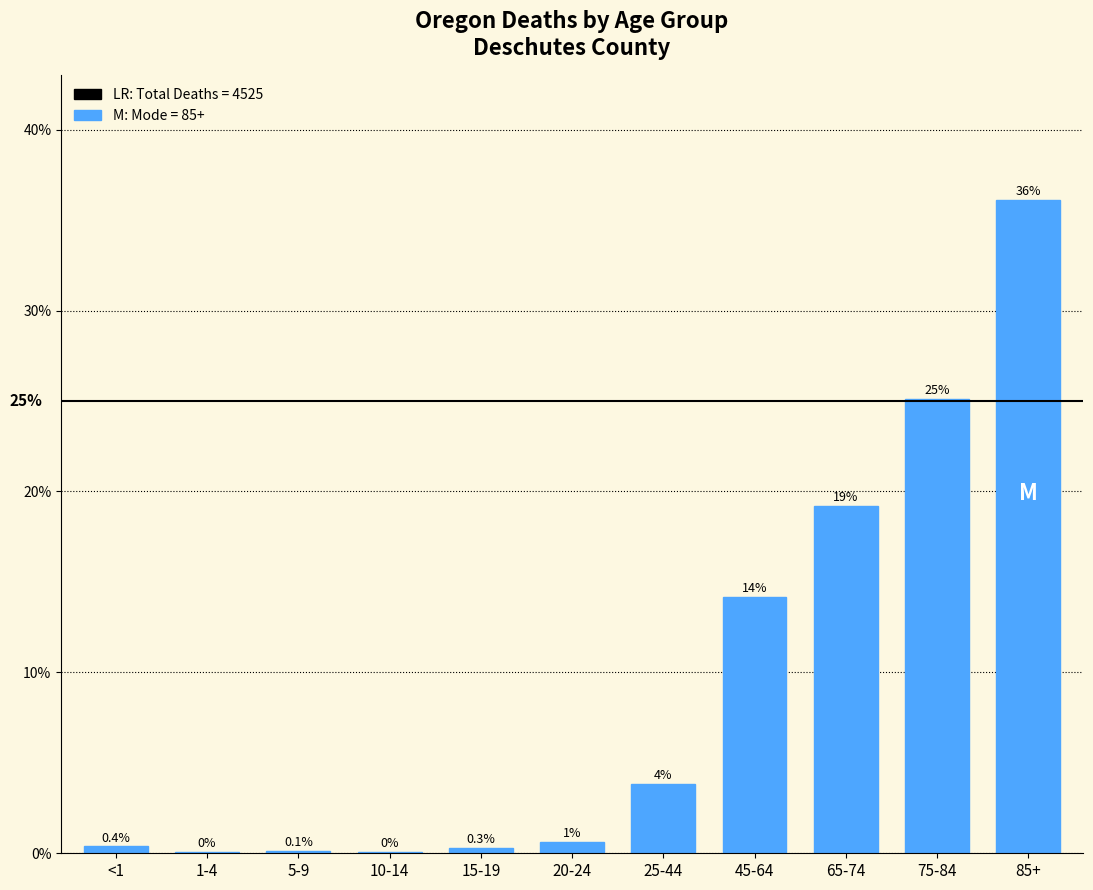

Are the bars horizontal?

No